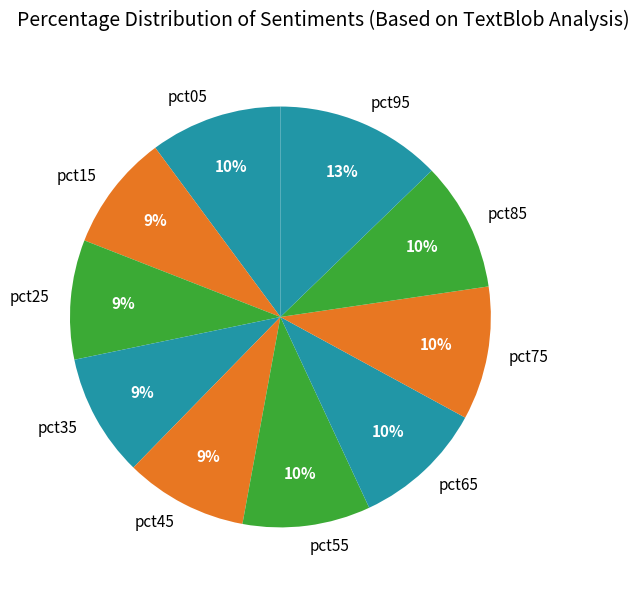

Is the sum of pct05 and pct15 greater than half?

No